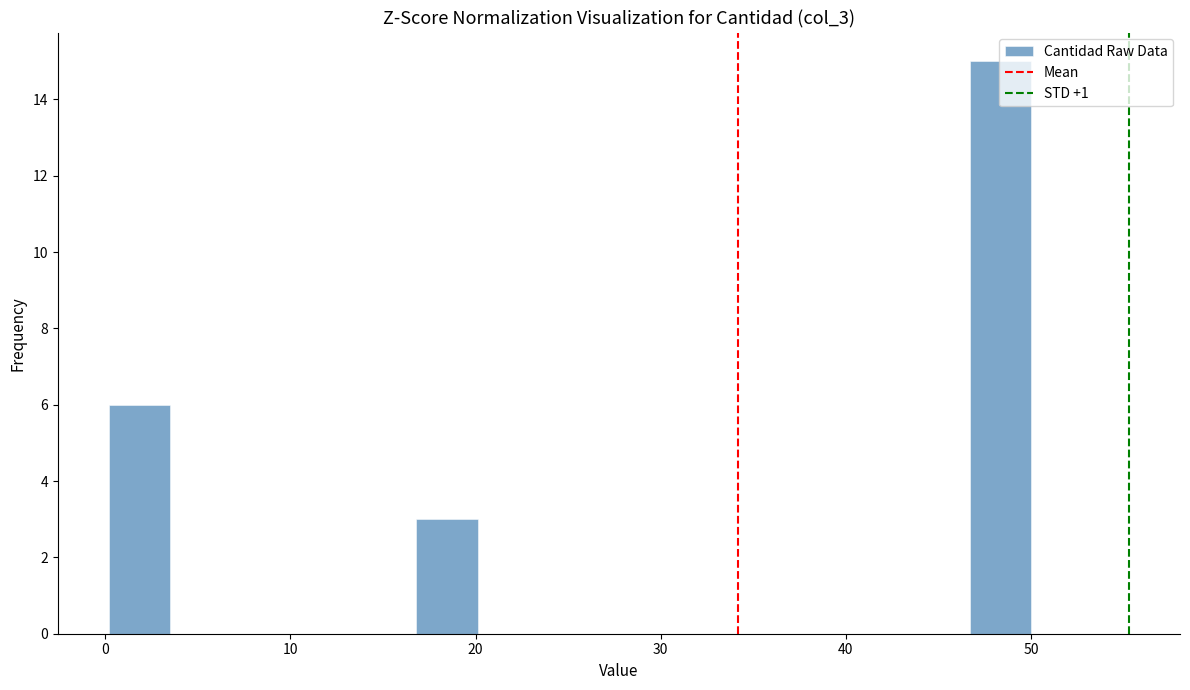

Read against the x-axis, roughly where is the centre of the tallest bar?

48